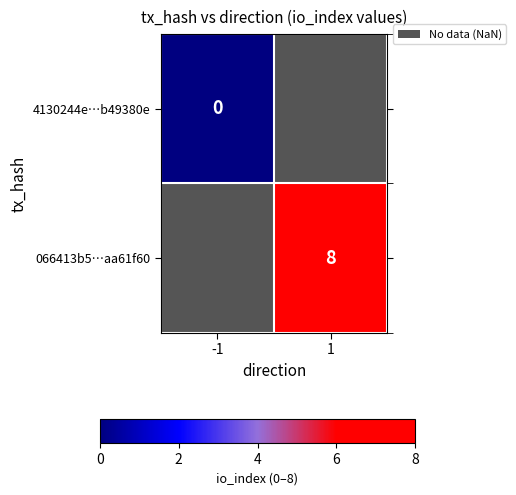

Is the value of 066413b5…aa61f60 at 1 greater than the value of 4130244e…b49380e at -1?

Yes